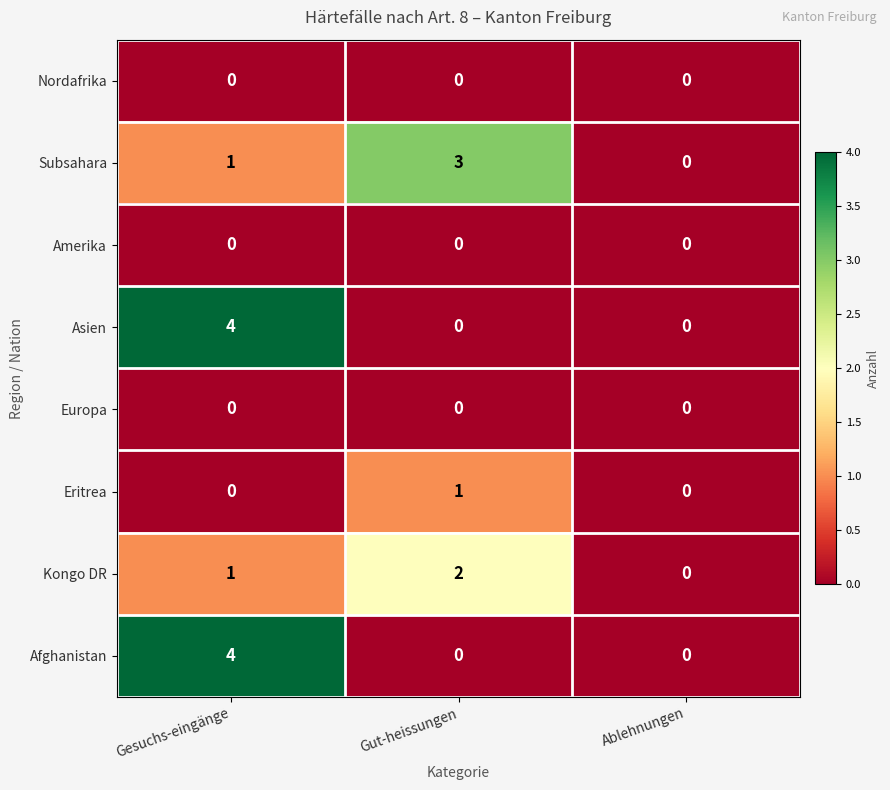

What is the total value across all series at Gut-heissungen?

6